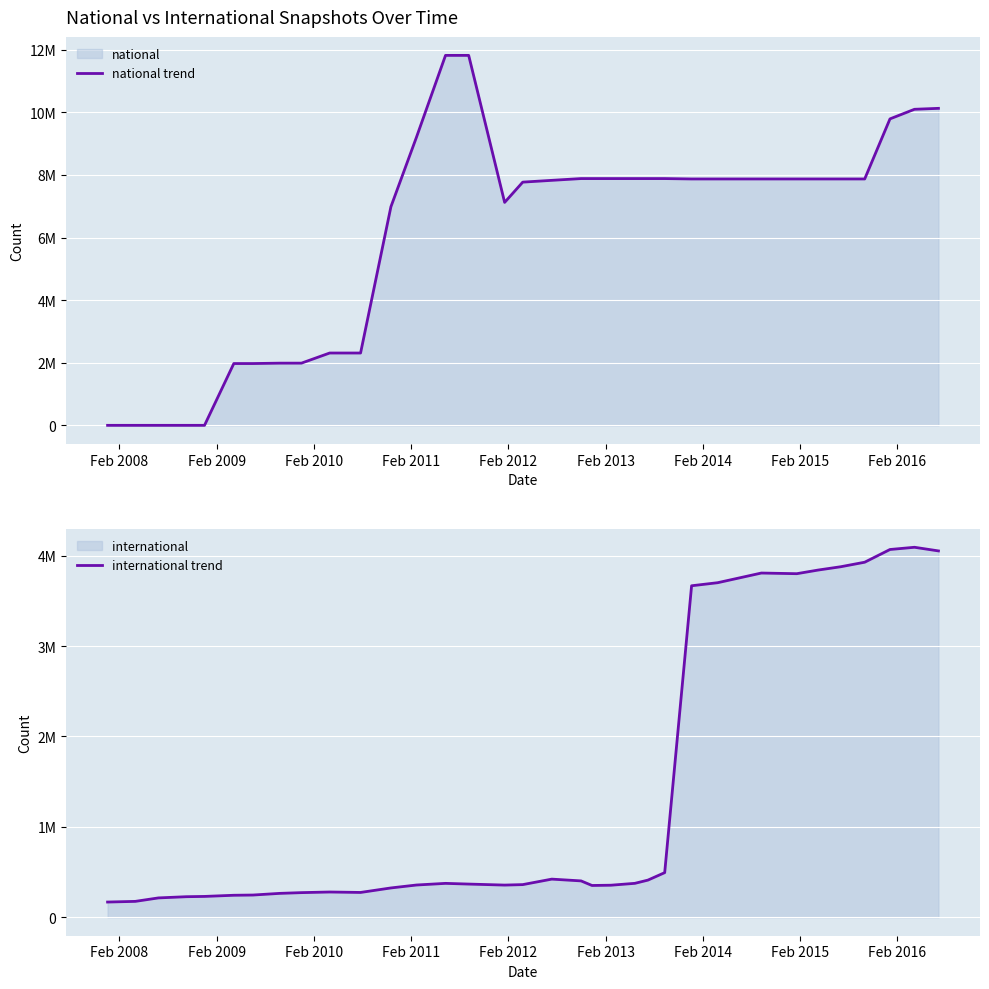

How many categories are shown in the chart?

34